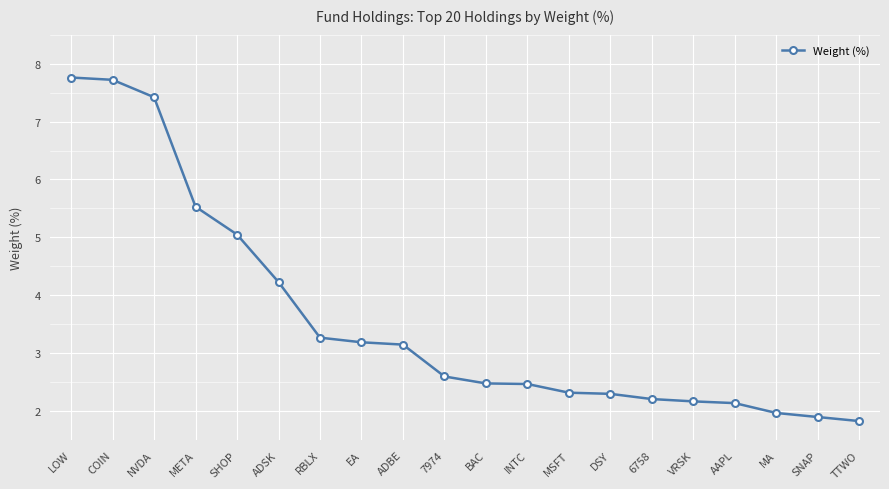

What is the label of the 20th point from the left?

TTWO